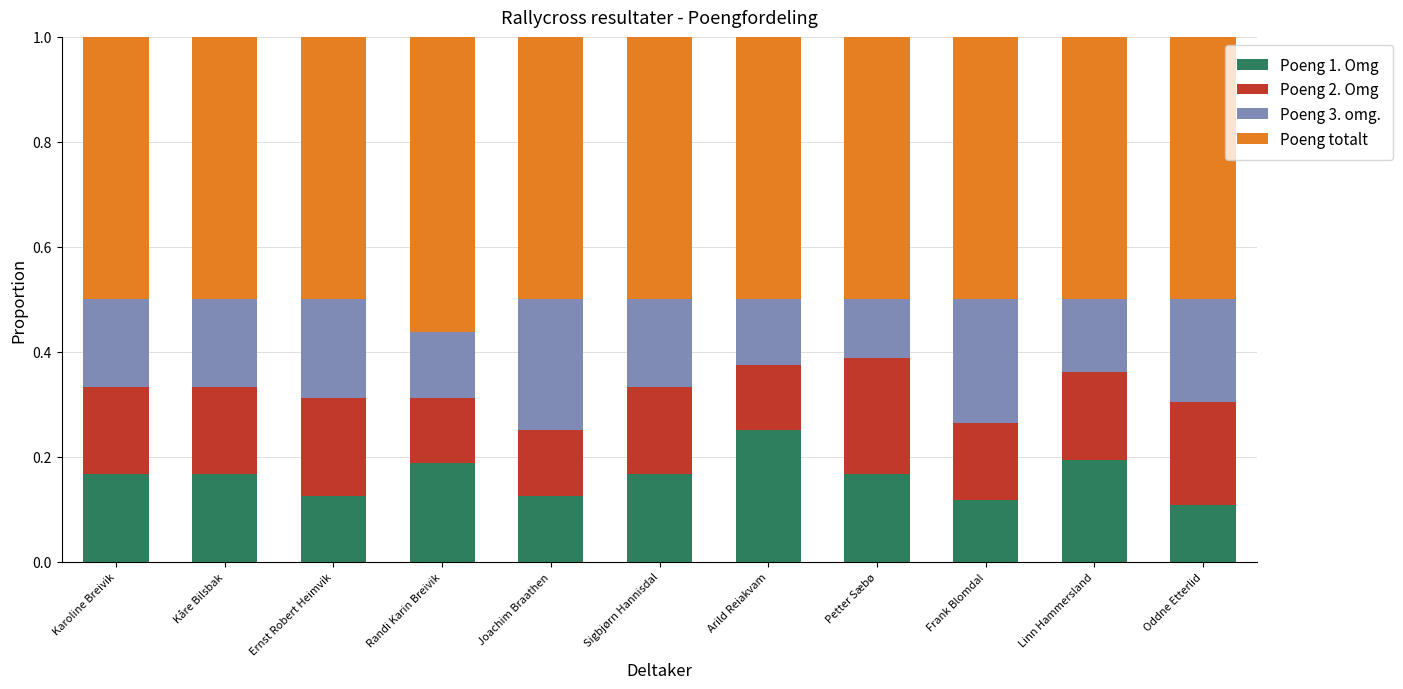

Is it true that Poeng 1. Omg equals 0.2 at Oddne Etterlid?

False